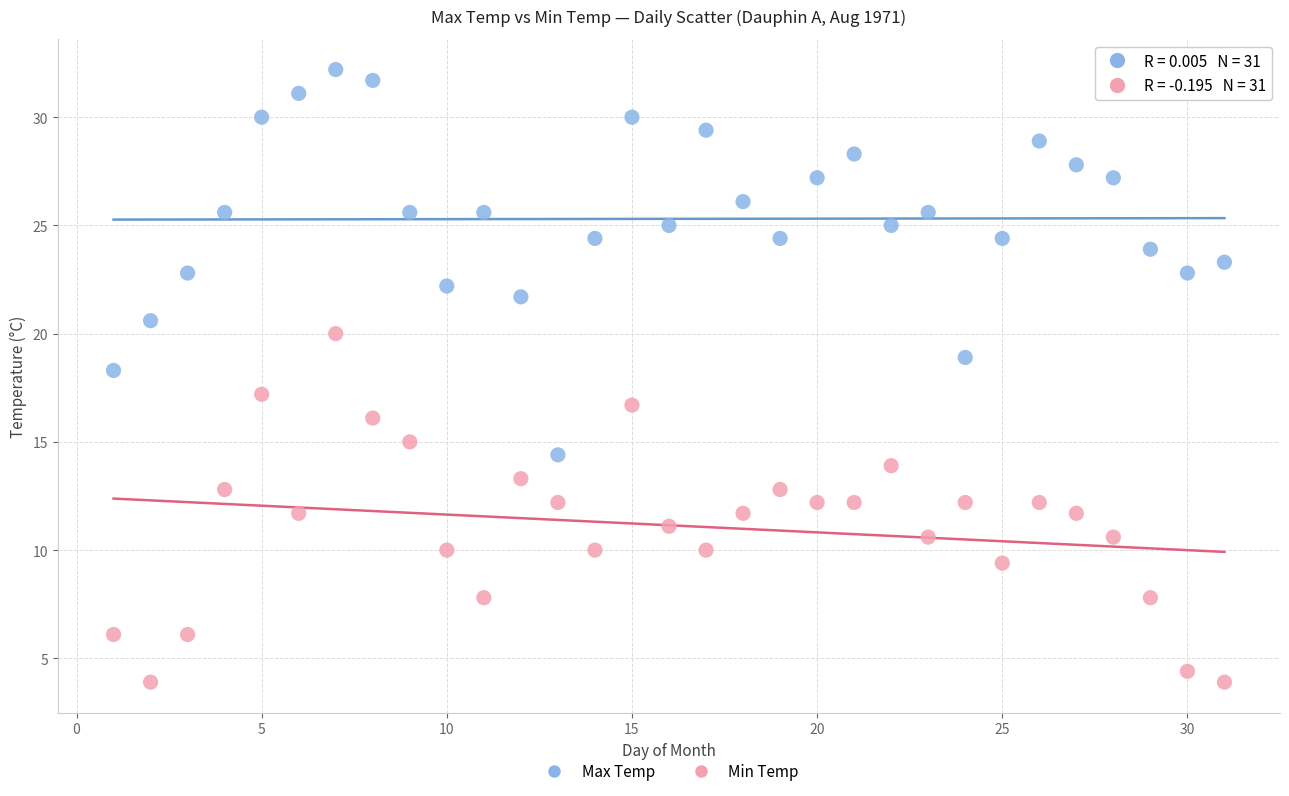

Which series reaches the minimum Y coordinate?

Min Temp